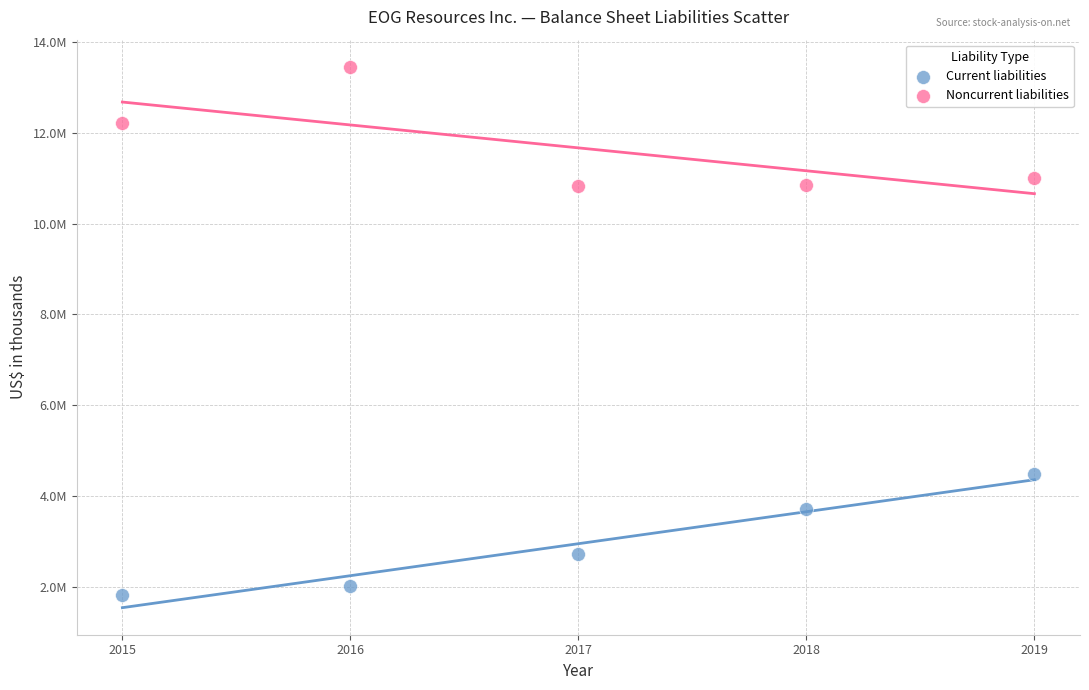

What are all the series names shown in the legend?

Current liabilities, Noncurrent liabilities